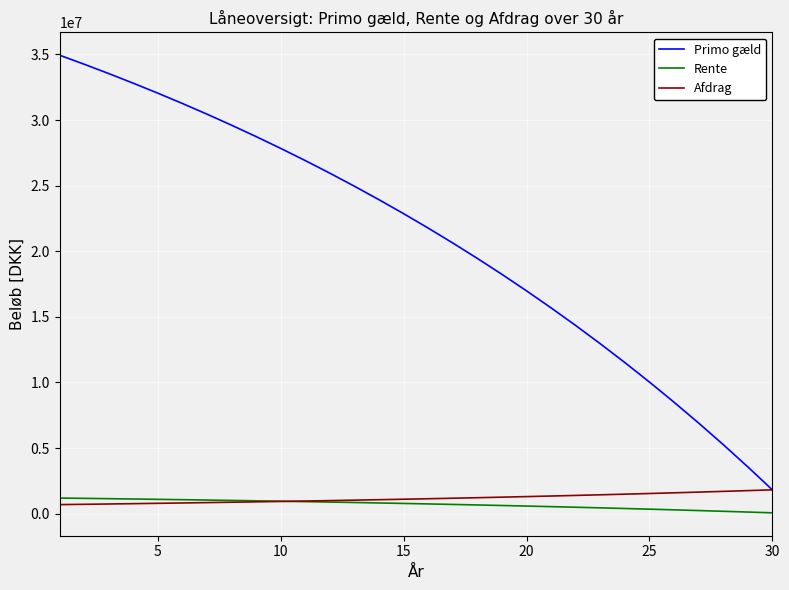

What are all the series names shown in the legend?

Primo gæld, Rente, Afdrag